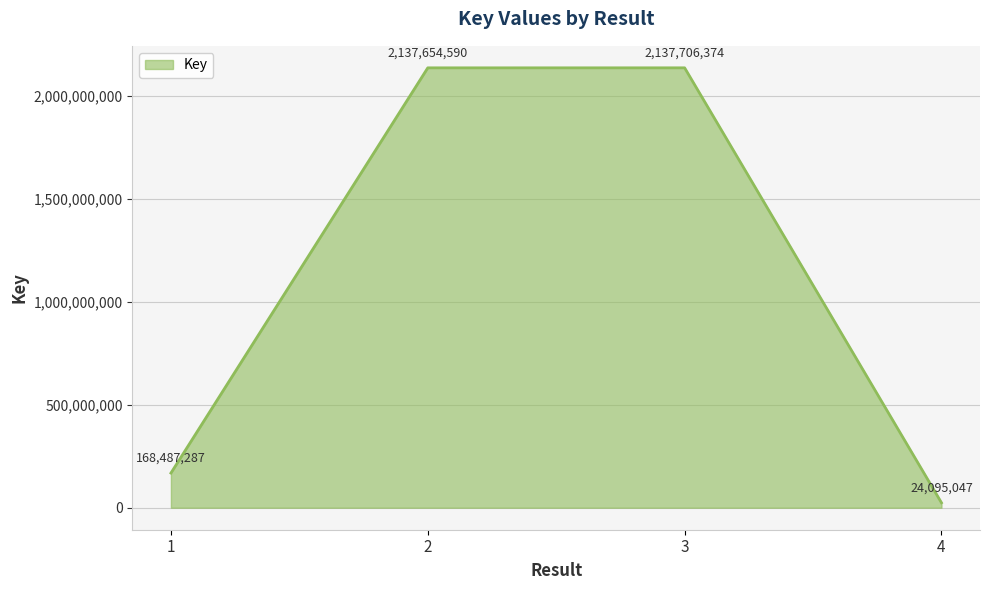

Reading left to right, extract all data points from this chart.

168487287	2137654590	2137706374	24095047